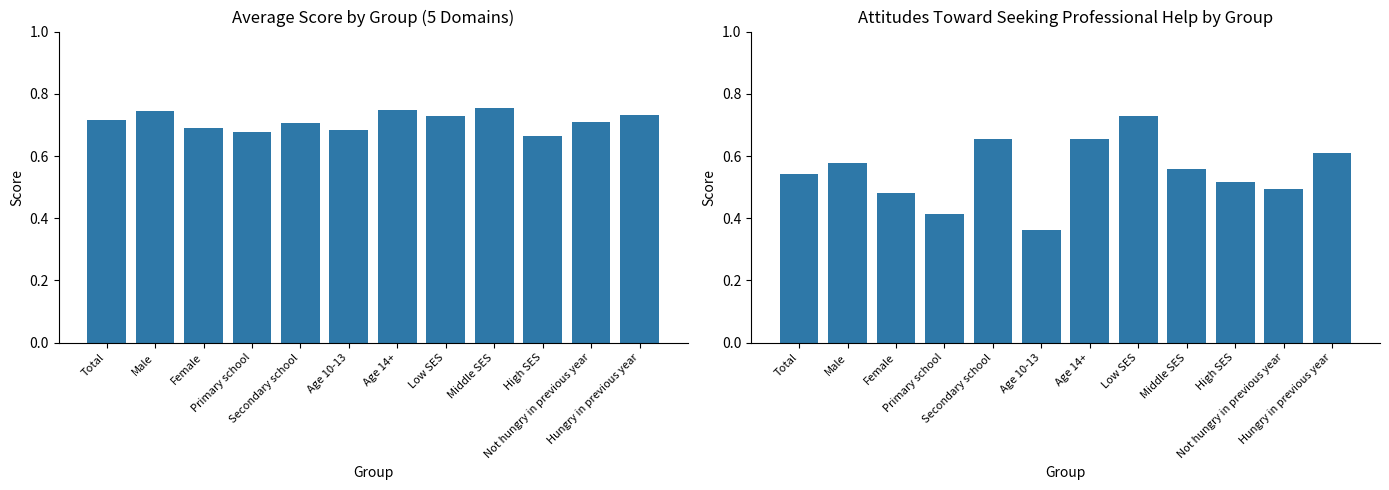

What is the difference between the Attitudes Toward Seeking Help values at Middle SES and Low SES?

0.2